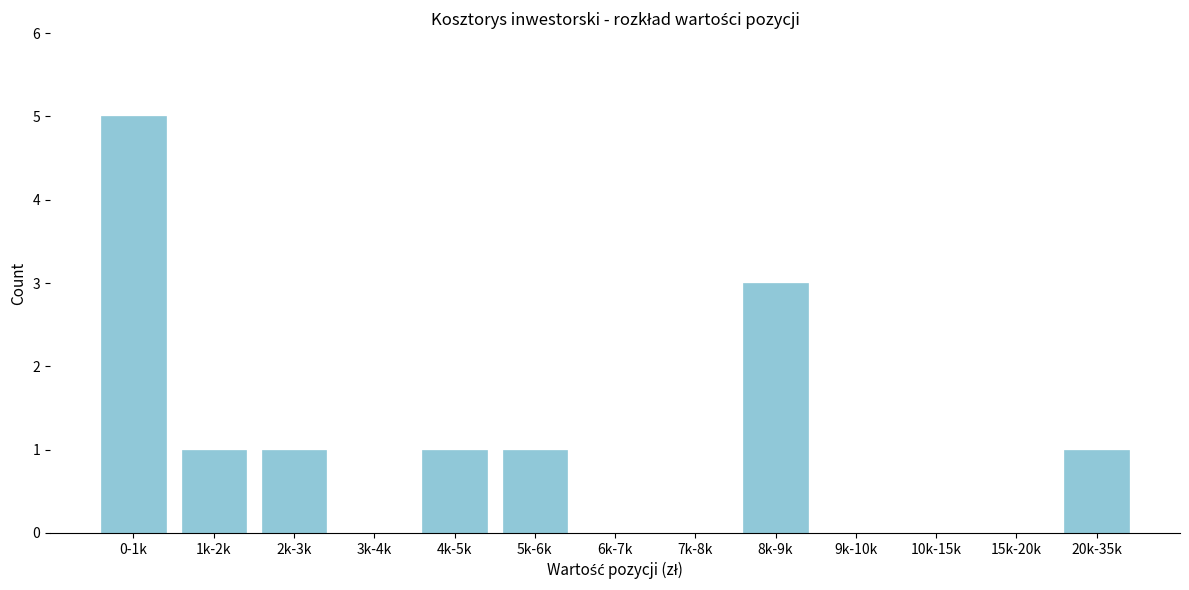

Reading left to right, extract all data points from this chart.

0-1k=5	1k-2k=1	2k-3k=1	3k-4k=0	4k-5k=1	5k-6k=1	6k-7k=0	7k-8k=0	8k-9k=3	9k-10k=0	10k-15k=0	15k-20k=0	20k-35k=1